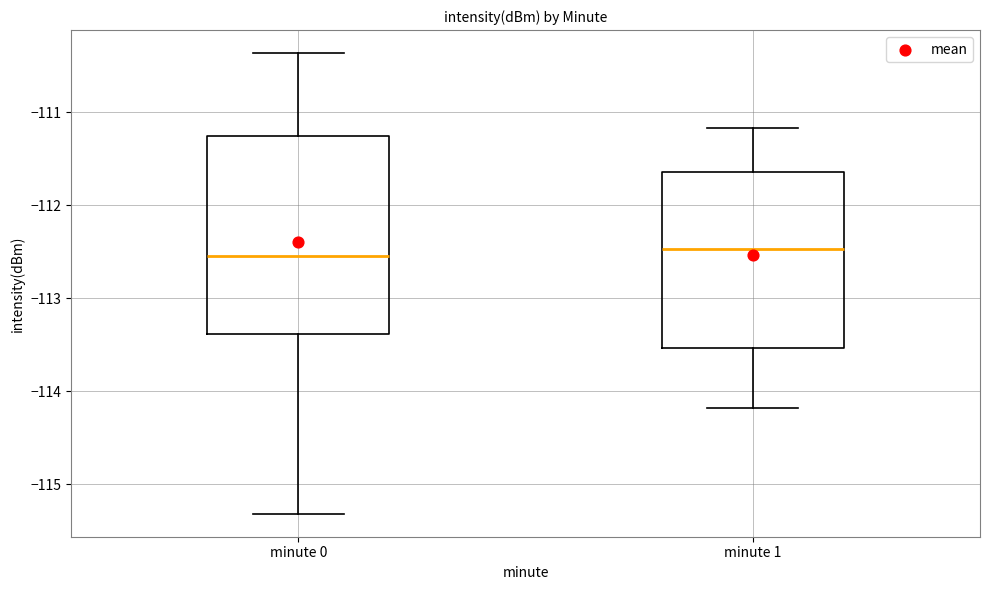

Reading left to right, transcribe this box plot: for each box, give where its median line is, the range the box spans, and where its two whiskers end, as read against the y-axis. The values are not printed on the chart, so give them approximately, as read against the axis.

minute 0: median -112.5, box -113.4 to -111.3, whiskers -115.3 to -110.4
minute 1: median -112.5, box -113.5 to -111.6, whiskers -114.2 to -111.2